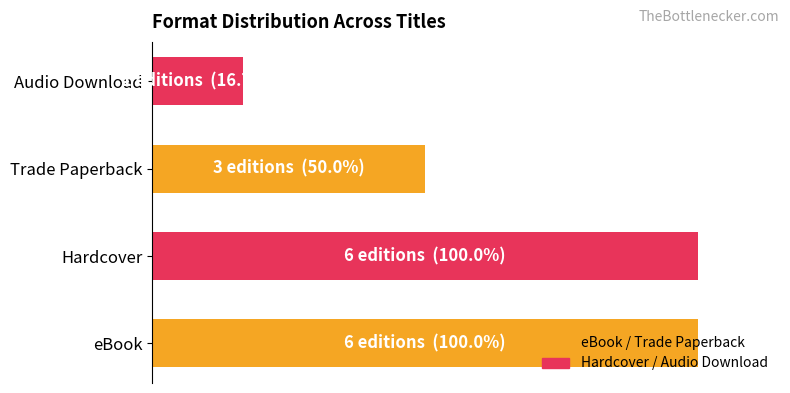

Are the bars horizontal?

Yes